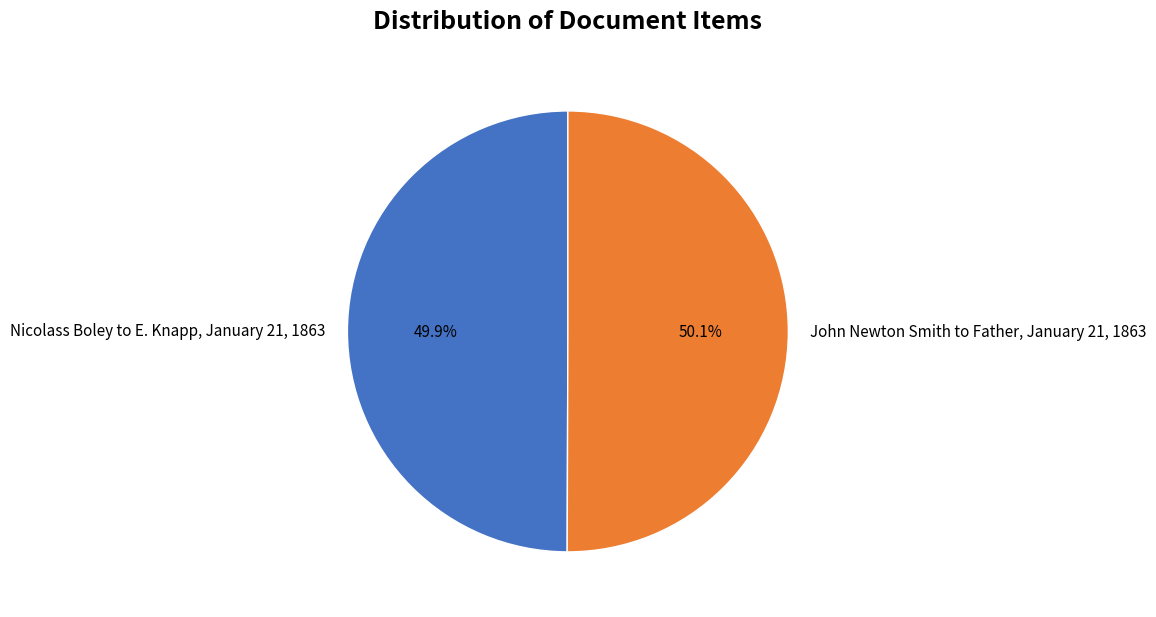

Rank the categories by value from lowest to highest.

Nicolass Boley to E. Knapp, January 21, 1863, John Newton Smith to Father, January 21, 1863